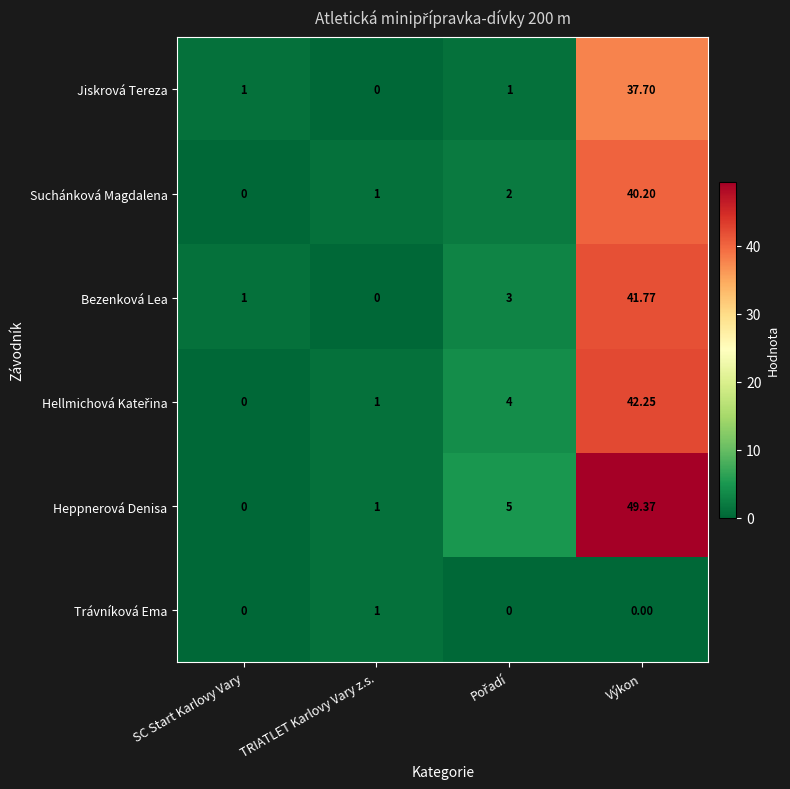

How many data points does each series have?

4